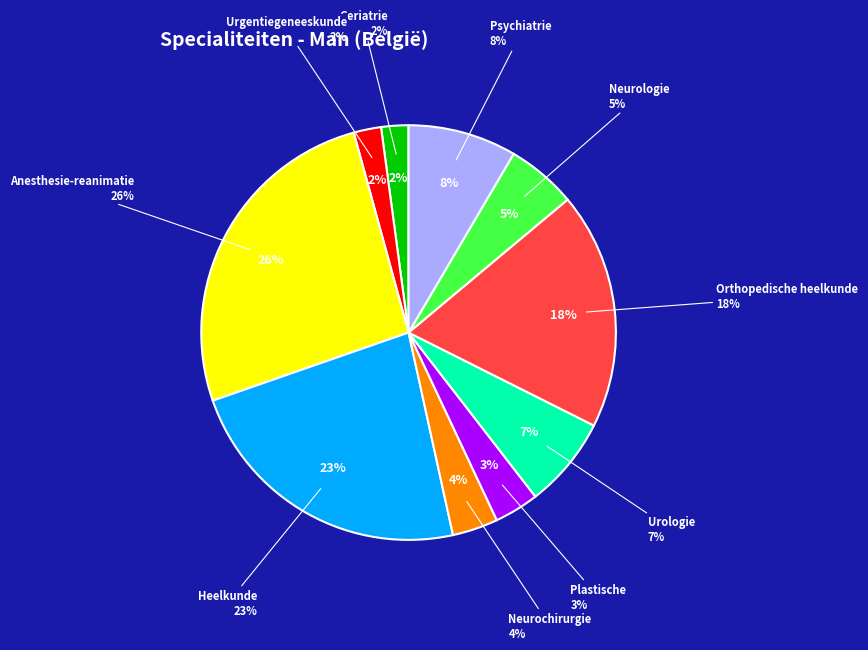

Which slice is the largest?

Anesthesie-reanimatie